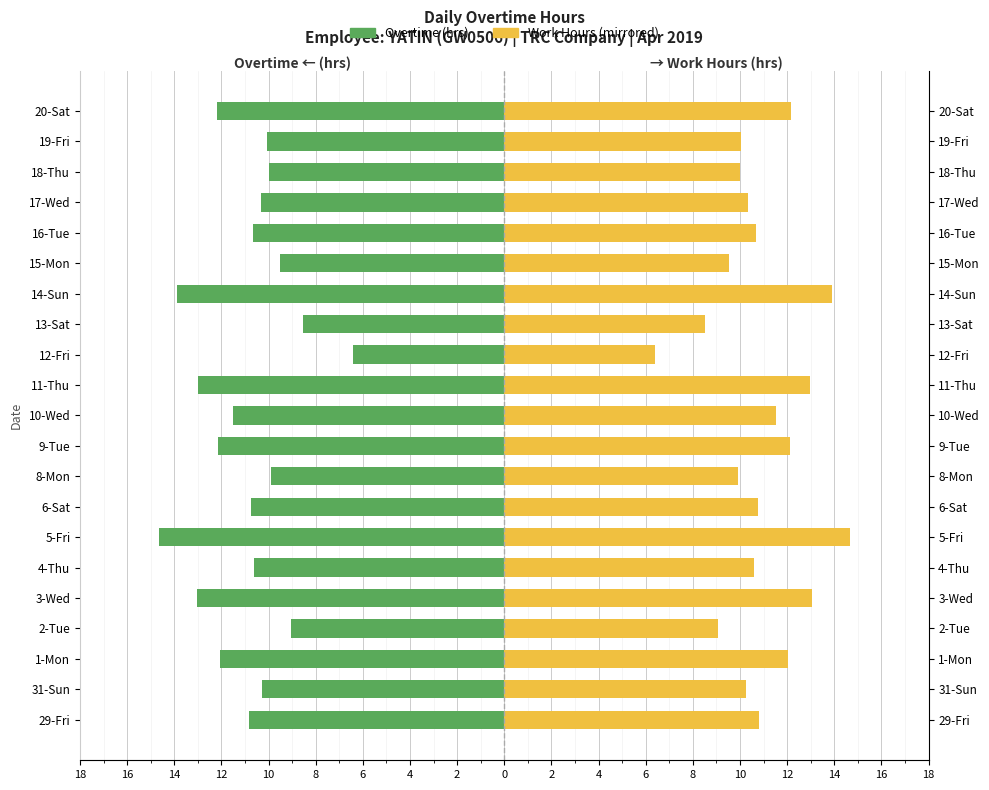

The value of Work Hours (mirrored) at 17-Wed is 15.5. True or false?

False